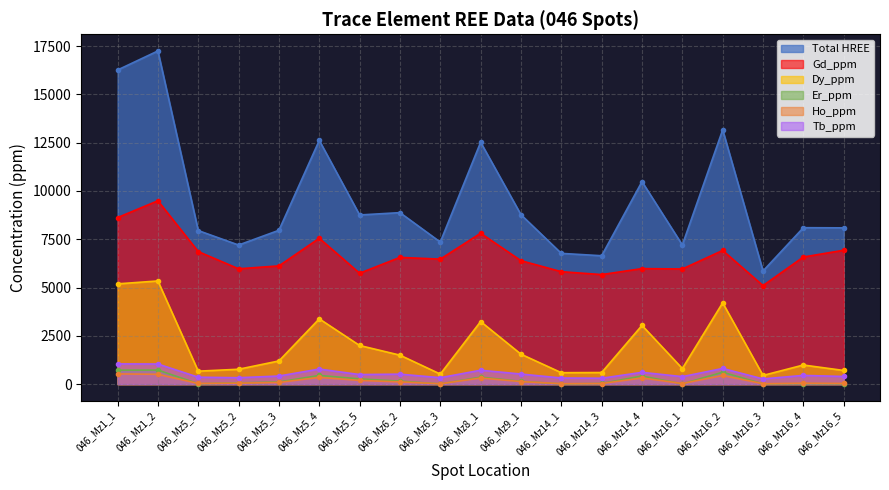

List the series in order of their peak value, lowest first.

Ho_ppm, Er_ppm, Tb_ppm, Dy_ppm, Gd_ppm, Total HREE